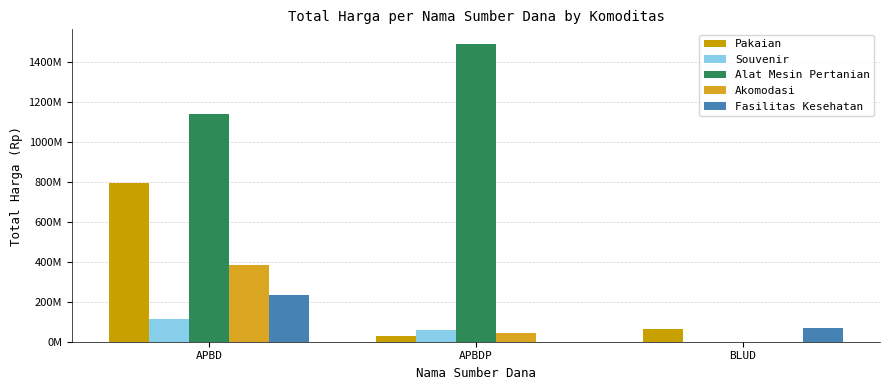

Are the bars grouped side by side (vs. stacked)?

Yes